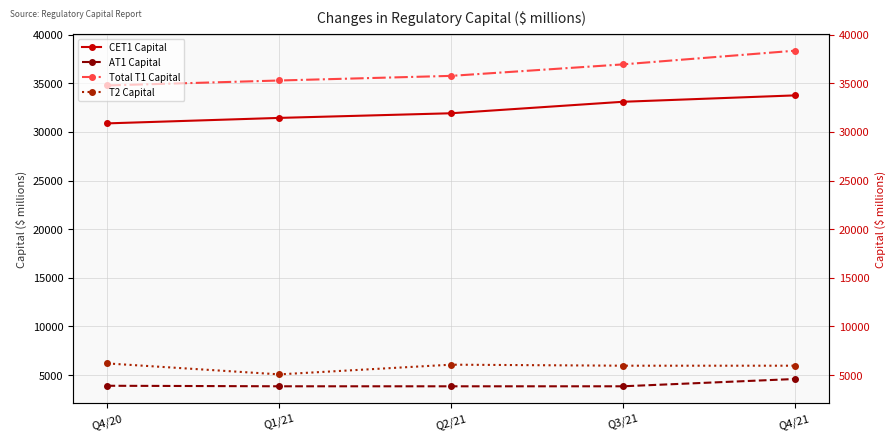

Reading left to right, list all the values displayed in this chart.

CET1 Capital: Q4/20=30876	Q1/21=31438	Q2/21=31915	Q3/21=33095	Q4/21=33751
AT1 Capital: Q4/20=3899	Q1/21=3846	Q2/21=3844	Q3/21=3845	Q4/21=4593
Total T1 Capital: Q4/20=34775	Q1/21=35284	Q2/21=35759	Q3/21=36940	Q4/21=38344
T2 Capital: Q4/20=6194	Q1/21=5071	Q2/21=6067	Q3/21=5962	Q4/21=5962